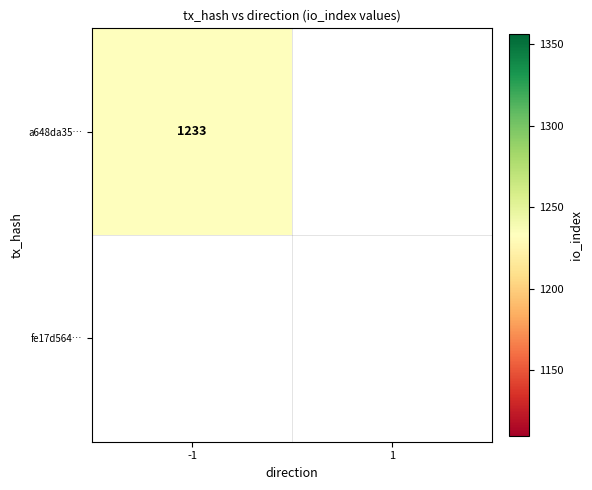

How many series are shown in this chart?

2